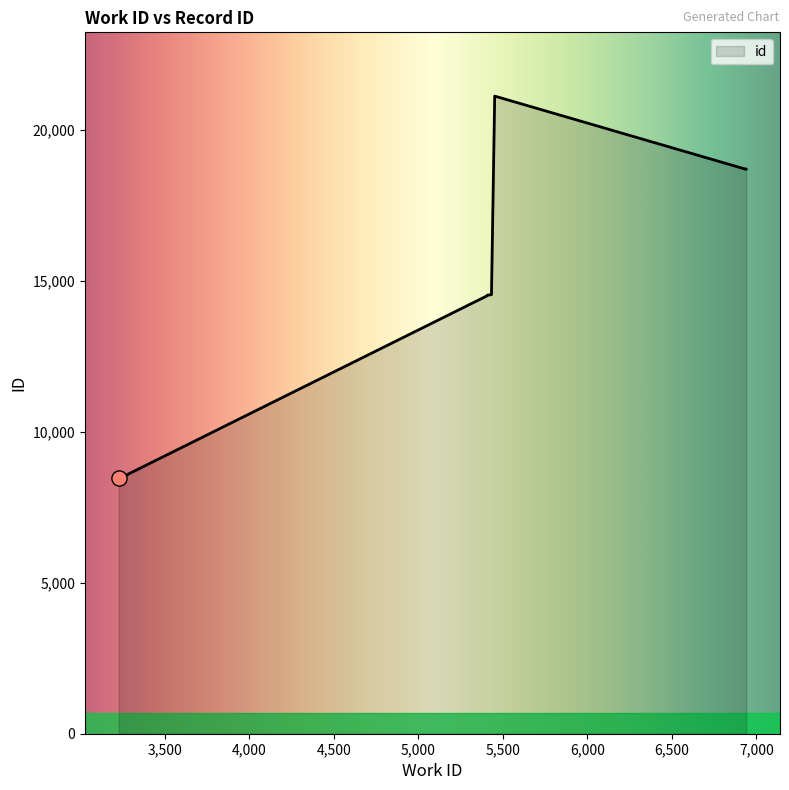

Between 3252 and 5452, which is larger?

5452